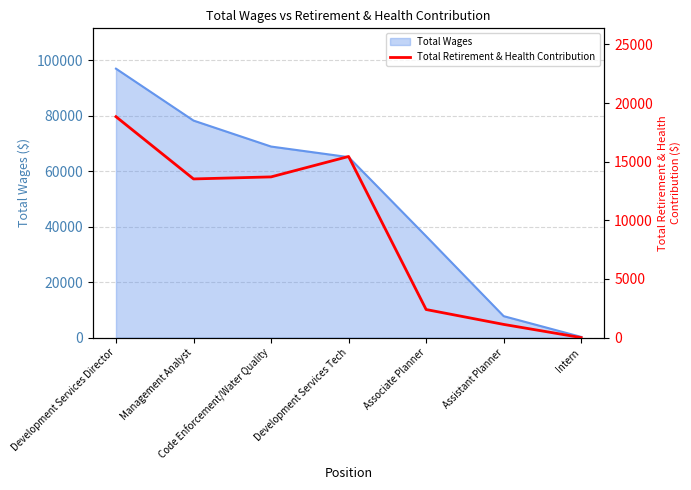

Which category has the highest value across all series?

Development Services Director